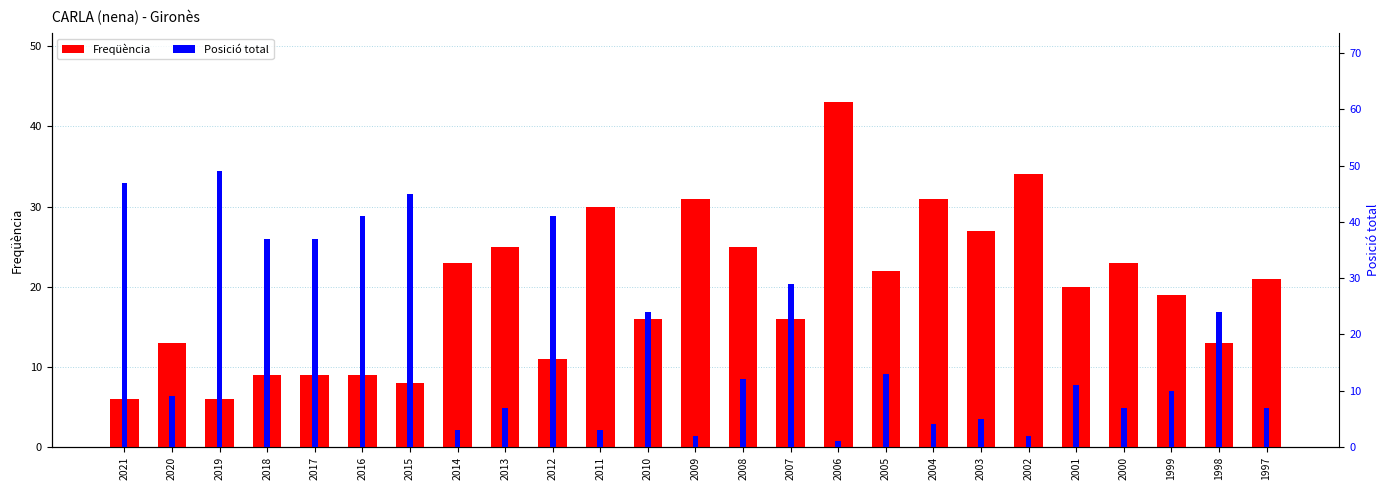

What are all the series names shown in the legend?

Freqüència, Posició total